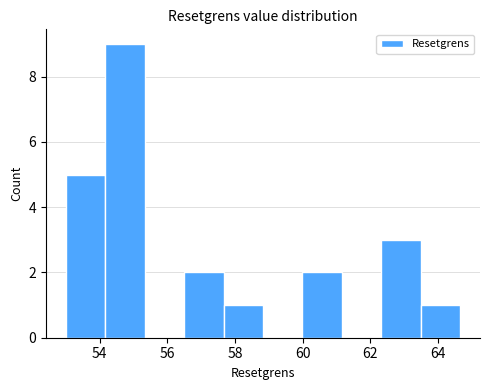

Reading left to right, transcribe this chart: for each bar, give the range it covers on the x-axis and its height. Neither the bar edges nor the heights are printed on the chart, so give them approximately, as read against the axes.

53.0 to 54.2: 5
54.2 to 55.4: 9
55.4 to 56.4: 0
56.4 to 57.6: 2
57.6 to 58.8: 1
58.8 to 60.0: 0
60.0 to 61.2: 2
61.2 to 62.4: 0
62.4 to 63.4: 3
63.4 to 64.6: 1